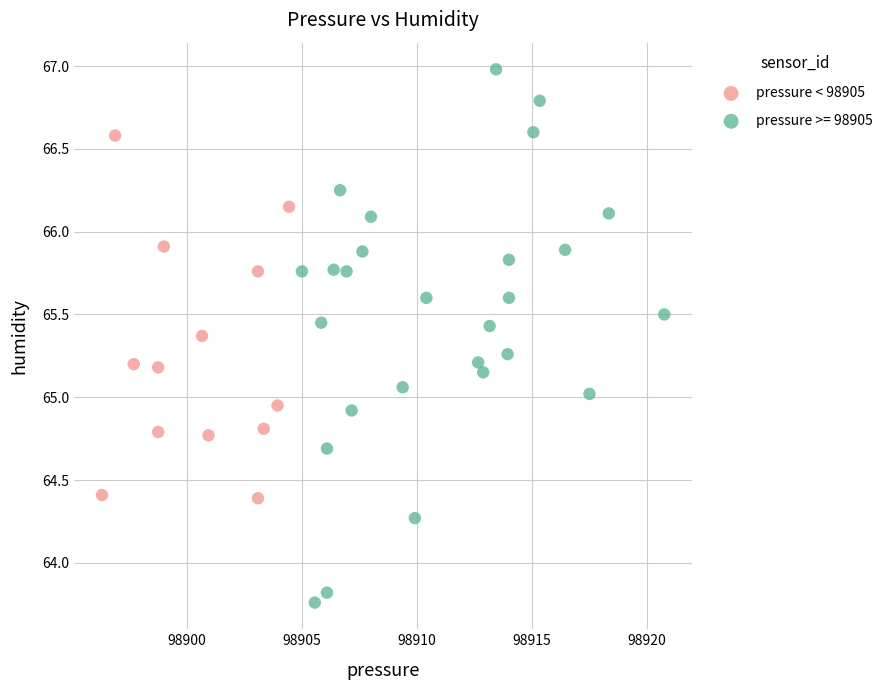

Which series reaches the maximum Y coordinate?

pressure >= 98905